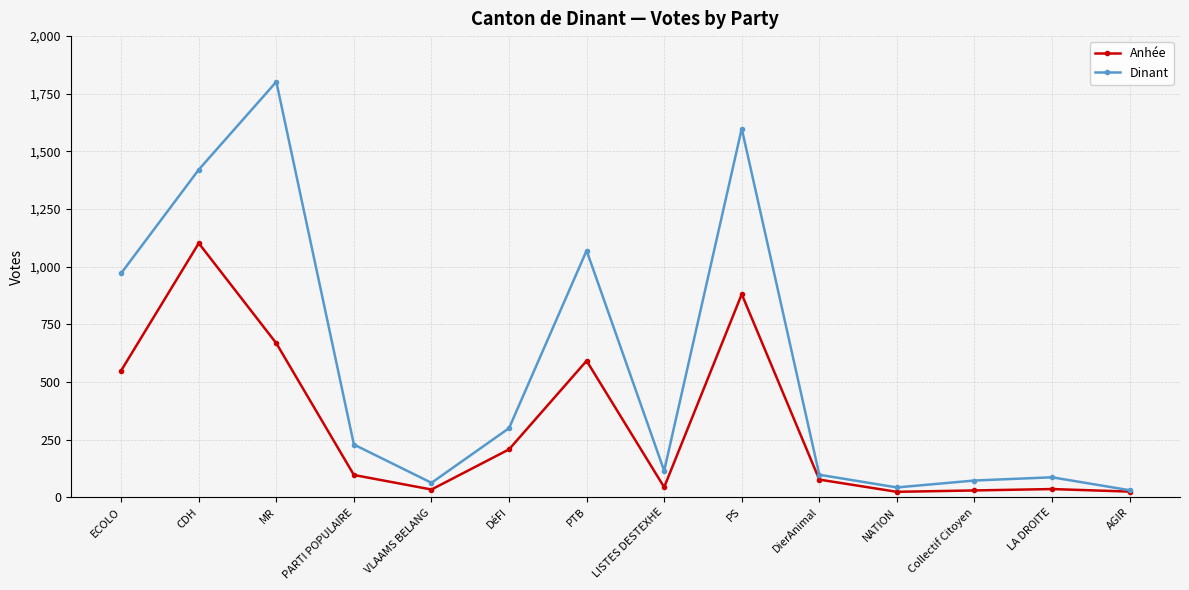

At how many categories does at least one series exceed 1673?

1